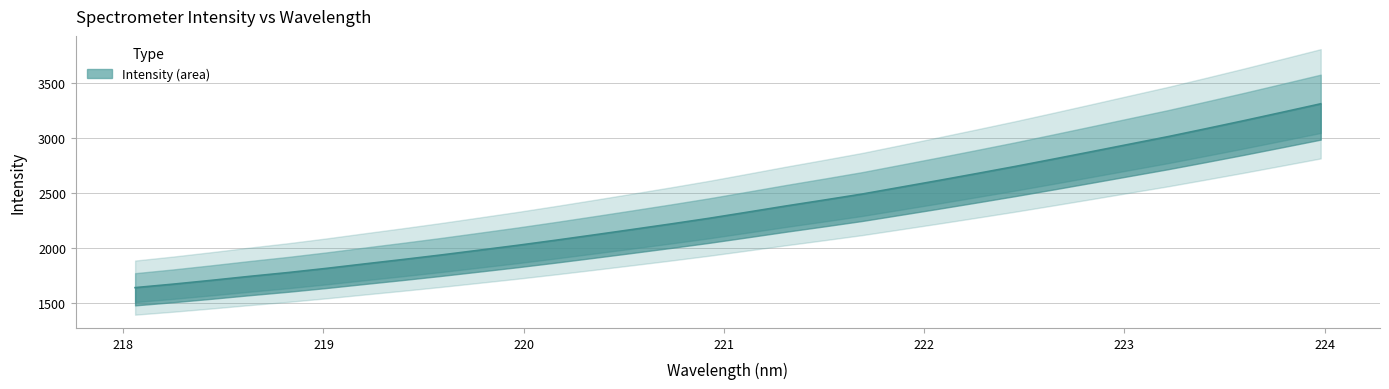

True or false: the data shows 702.8 at 218.6332.

False